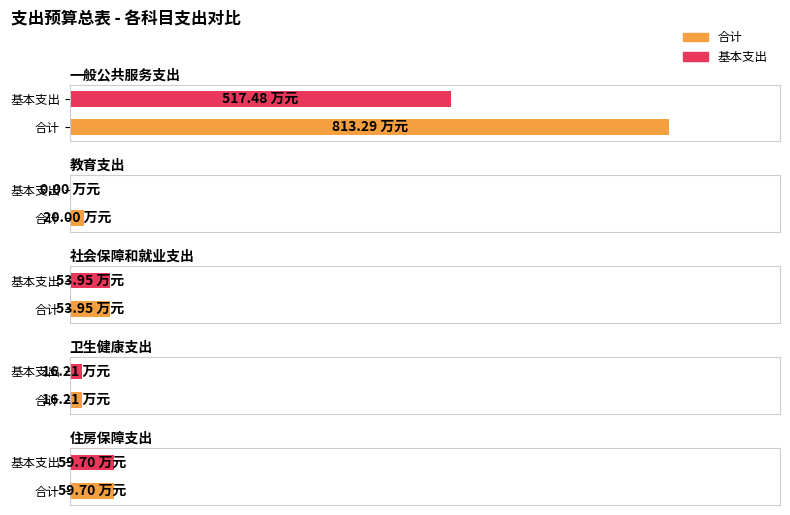

The 基本支出 series shows 30.8 at 社会保障和就业支出. True or false?

False